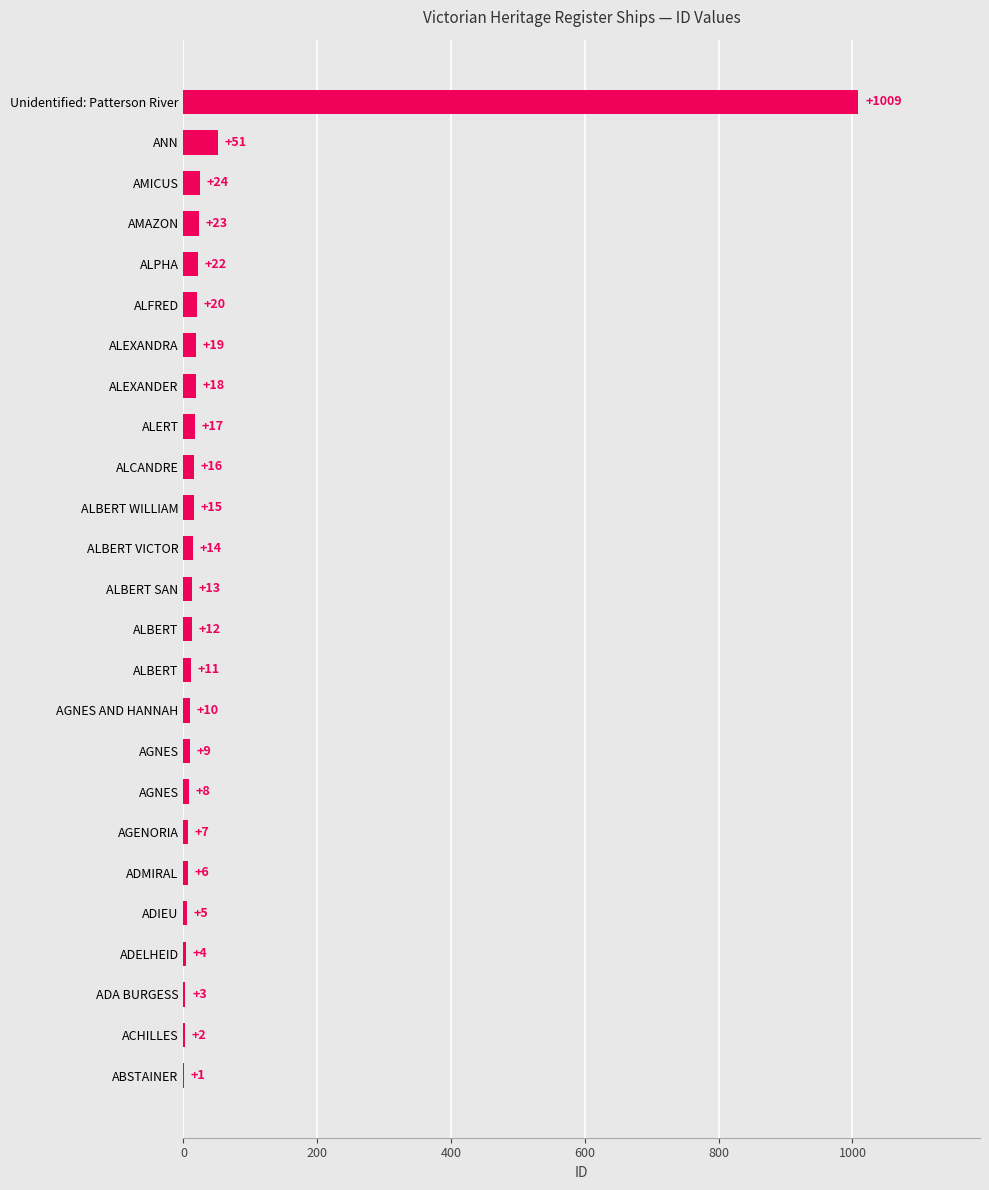

Are the bars horizontal?

Yes